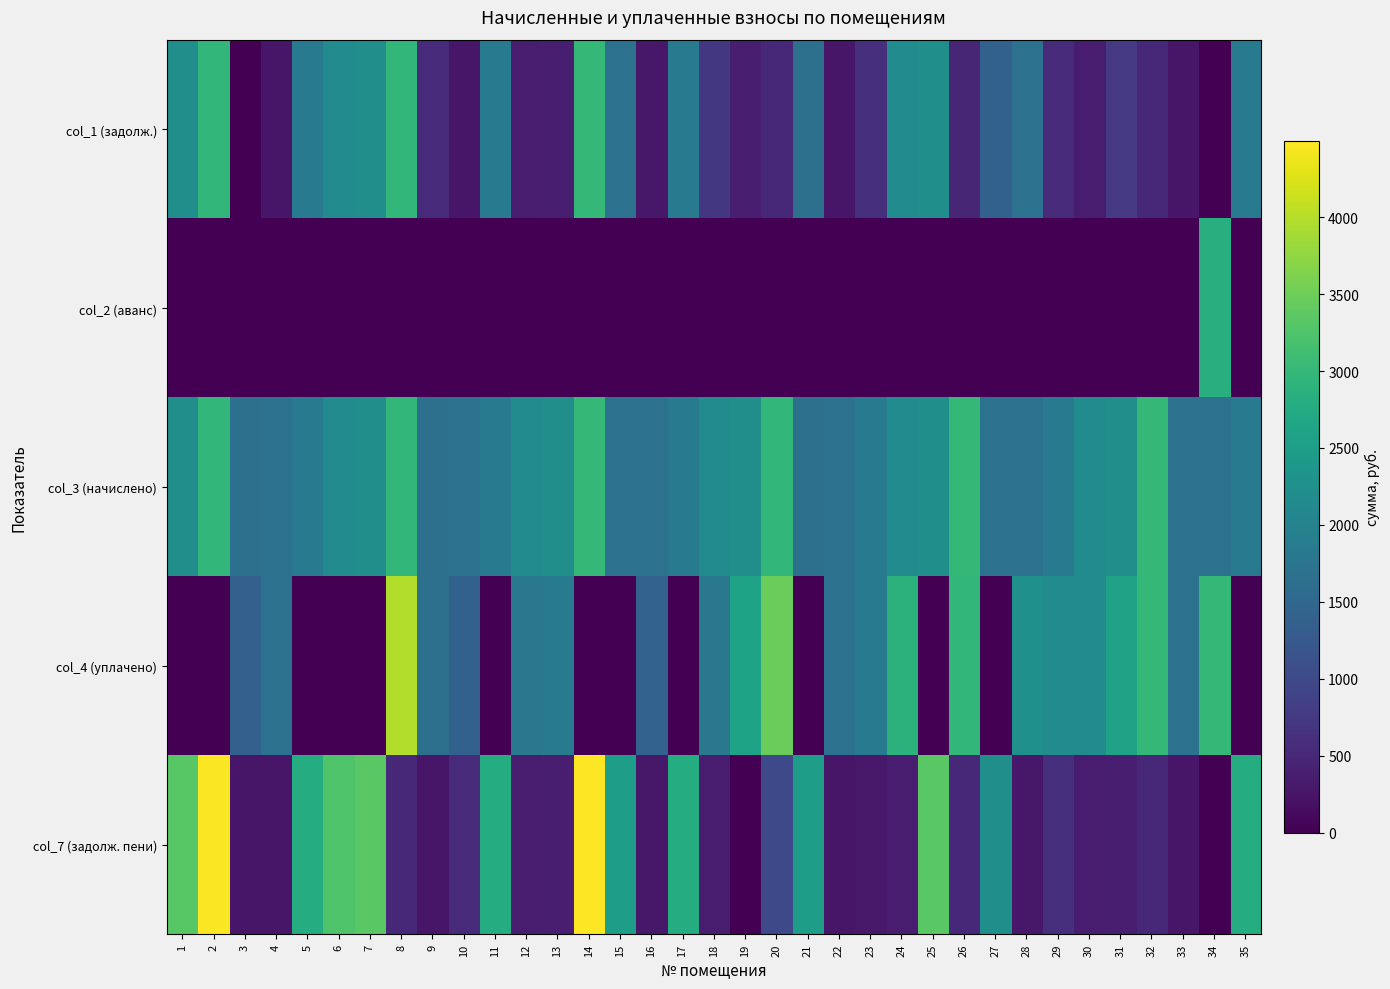

Between 8 and 34, which series saw the biggest shift?

col_1 (задолж.)